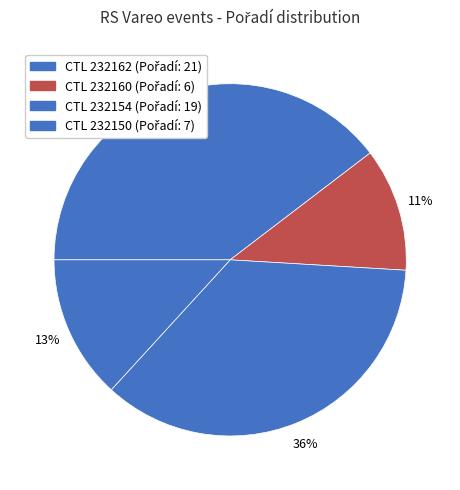

How many slices are in this pie chart?

4